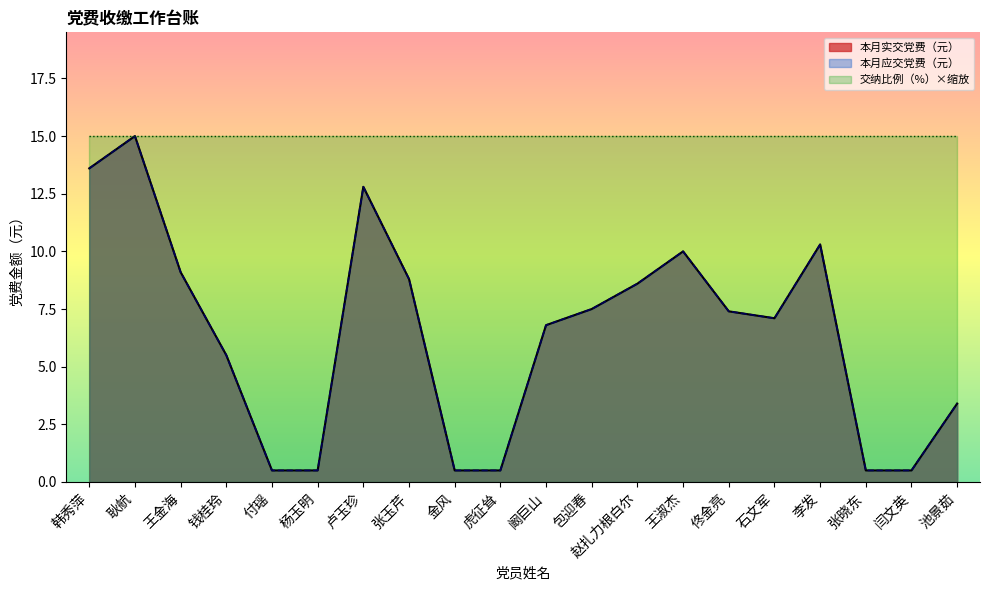

Does the chart have visible grid lines?

No